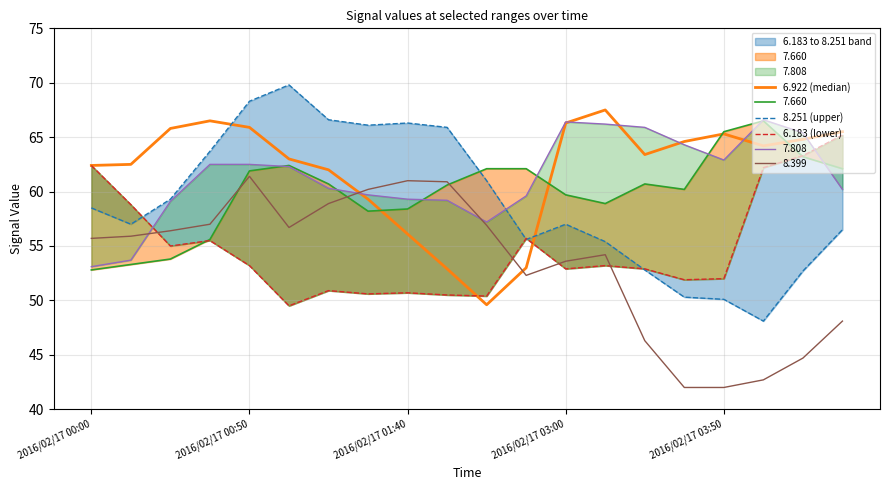

Where does the 8.399 series first go above 55?

2016/02/17 00:00